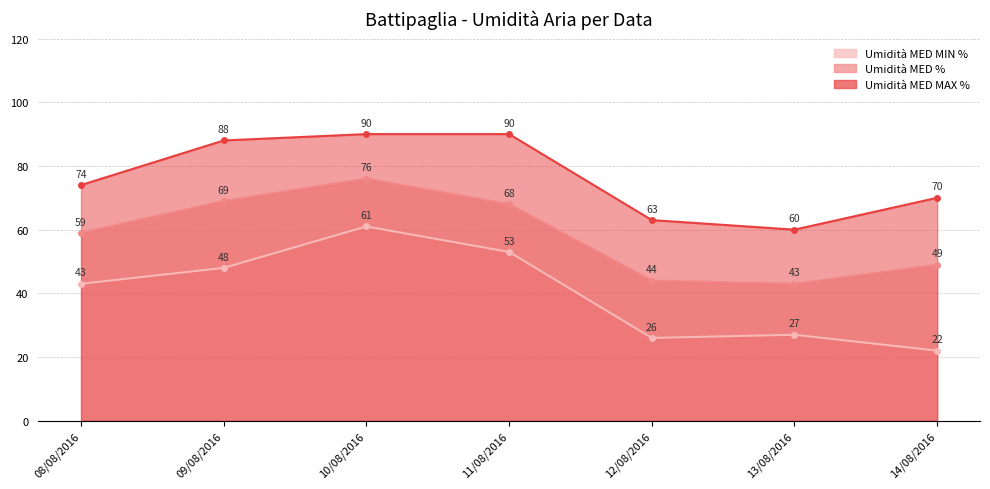

How many data points in Umidità MED MAX % are less than 74?

3